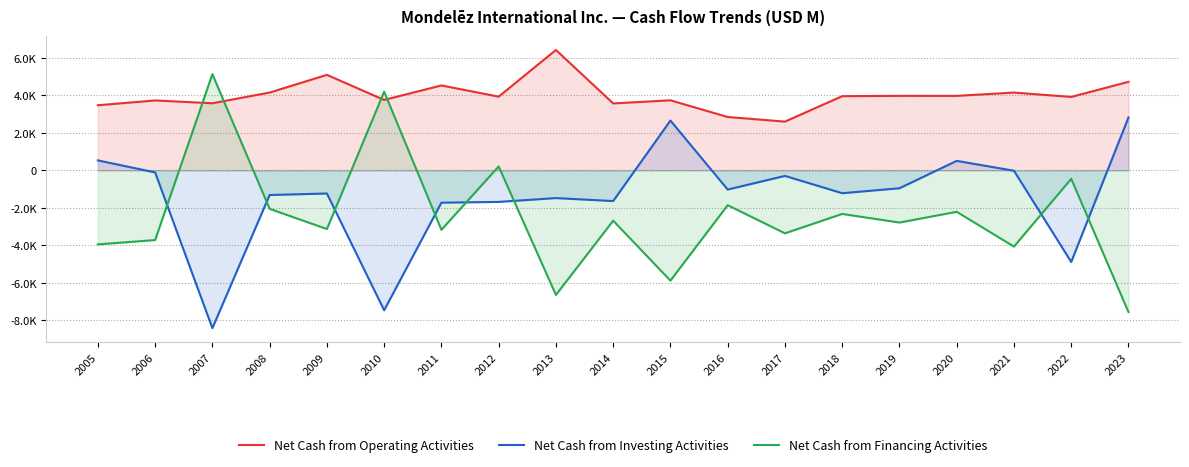

How many lines are shown in the chart?

3